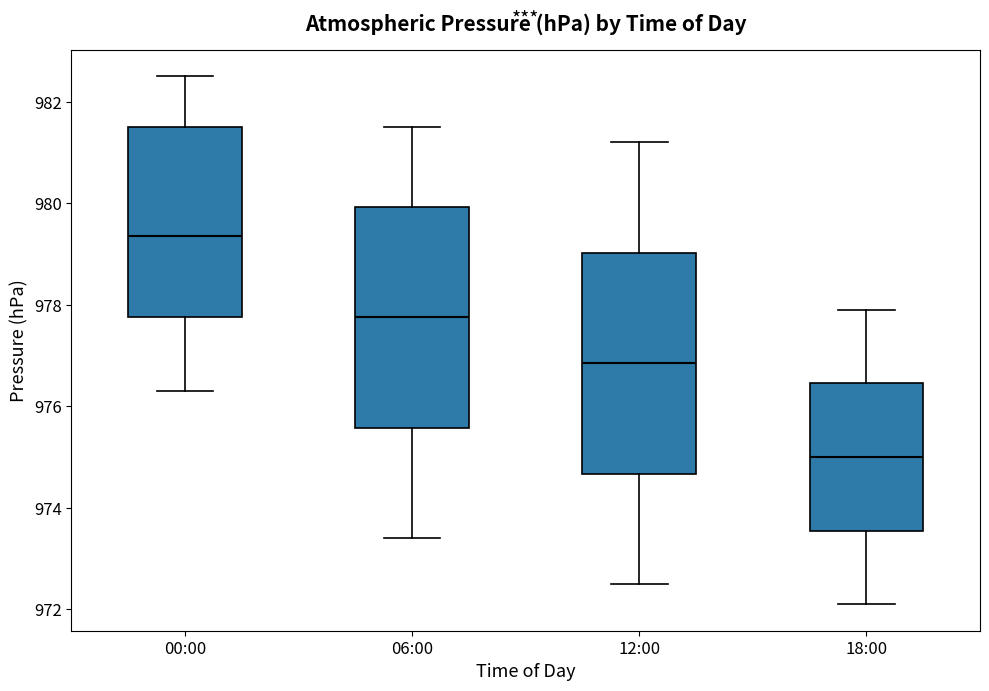

Where does the upper whisker of the box for 00:00 end on the y-axis? The values are not printed on the chart, so give them approximately, as read against the axis.

982.6